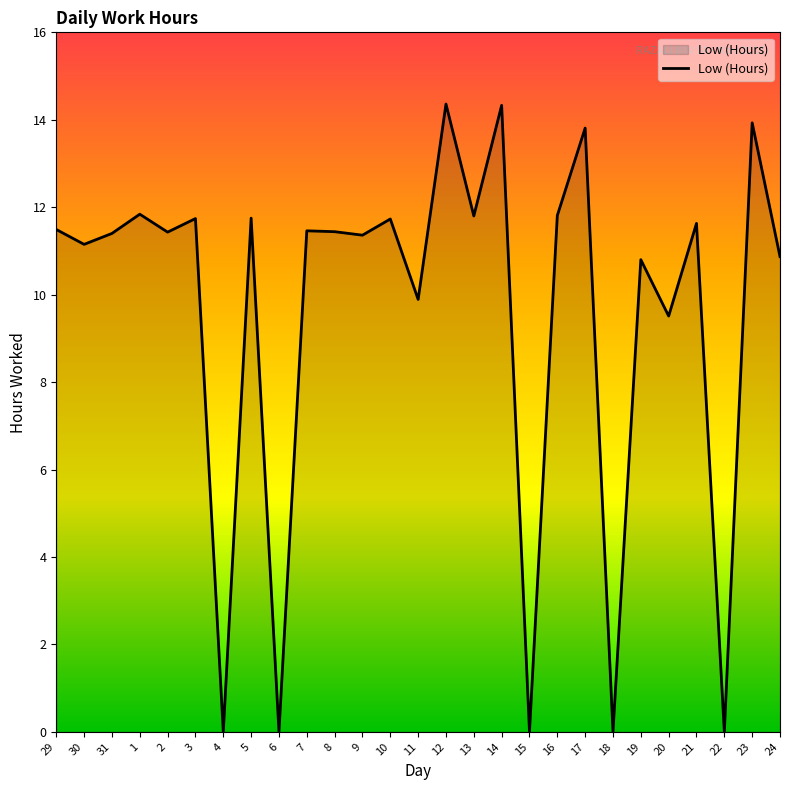

What is the difference between the maximum and second lowest values?

14.4